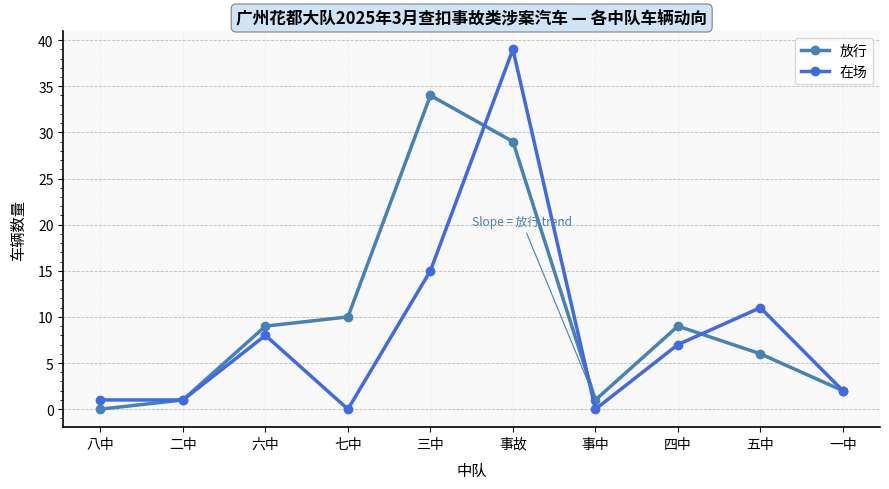

Rank the series by their maximum value, from lowest to highest.

放行, 在场